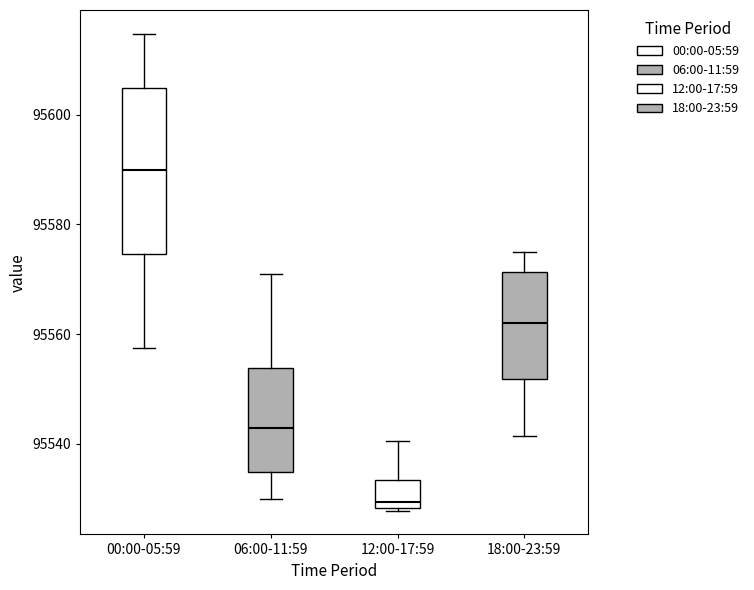

Where is the upper edge of the box for 18:00-23:59 on the y-axis? The values are not printed on the chart, so give them approximately, as read against the axis.

95572